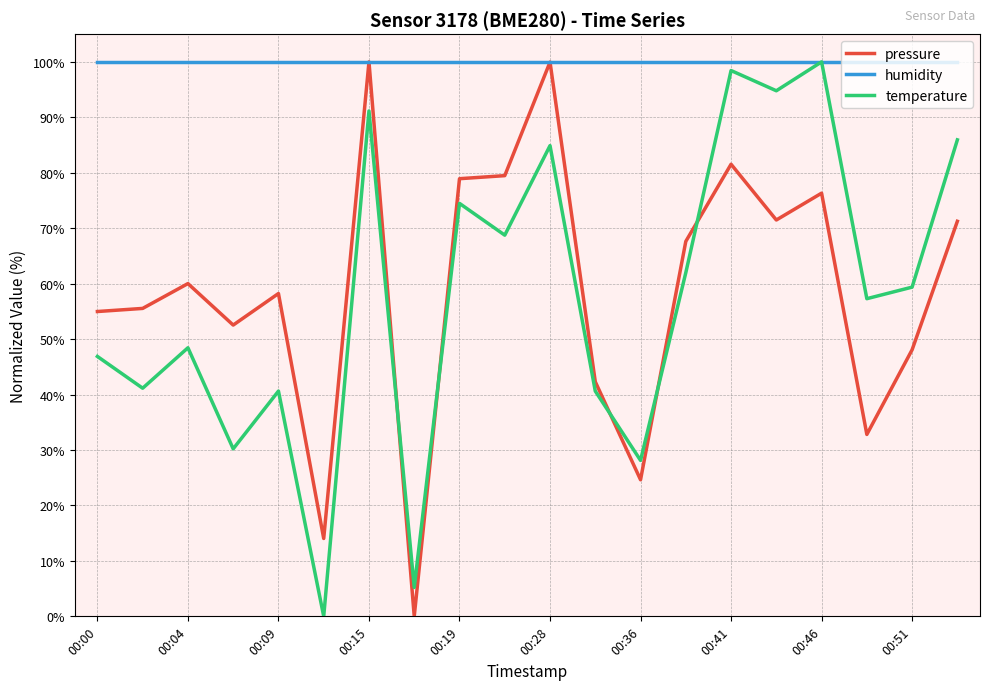

How many distinct data groups are displayed?

3